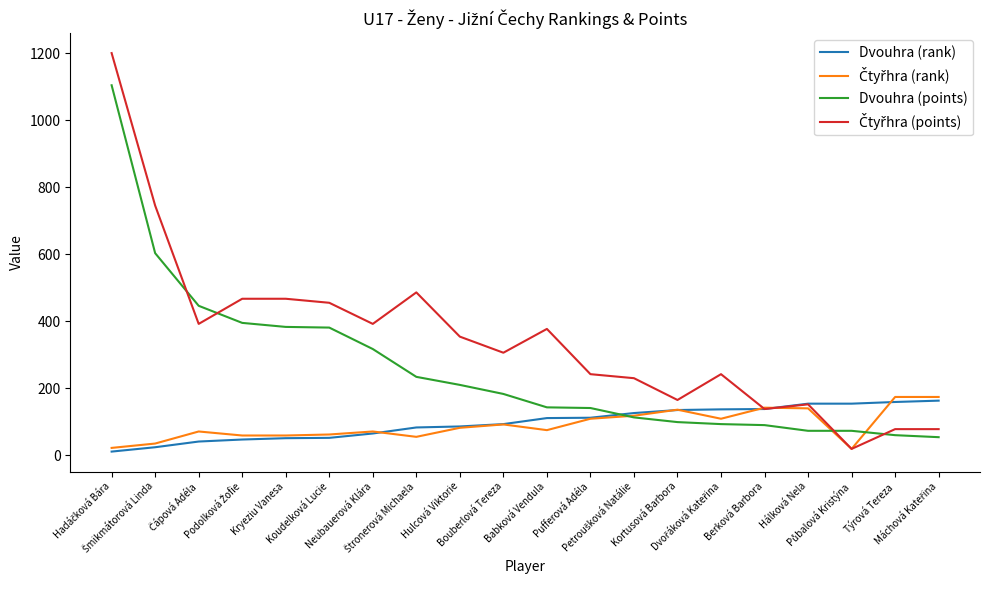

What is the greatest value displayed?

1200